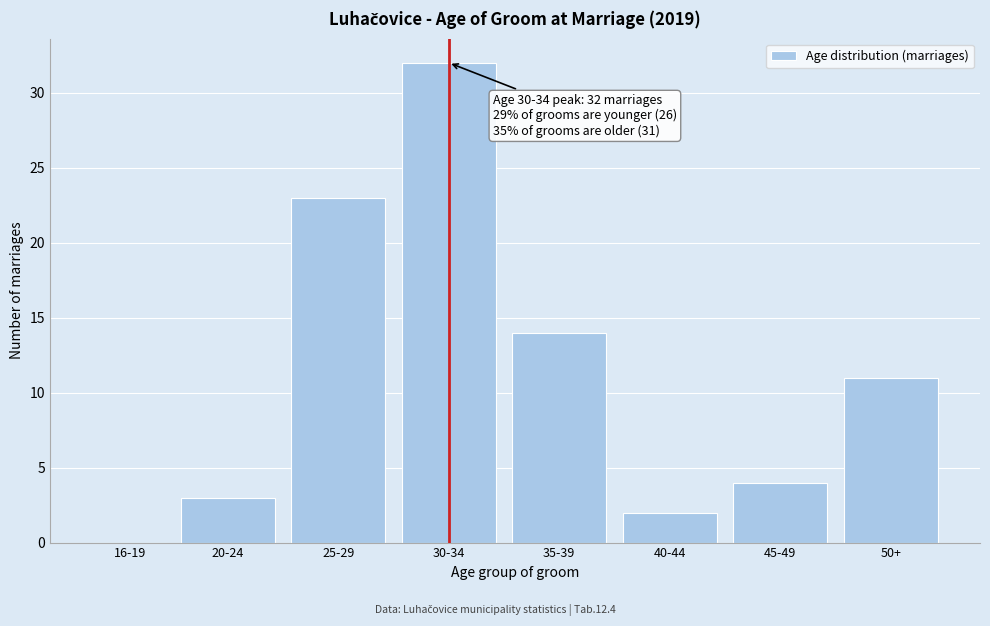

Reading left to right, what are all the values shown in this chart?

16-19=0	20-24=3	25-29=23	30-34=32	35-39=14	40-44=2	45-49=4	50+=11